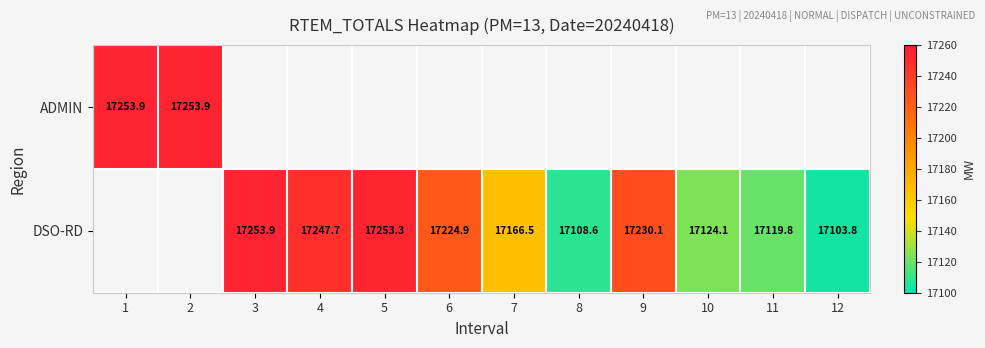

What is the sum of the DSO-RD values at 4 and 9?

34477.8